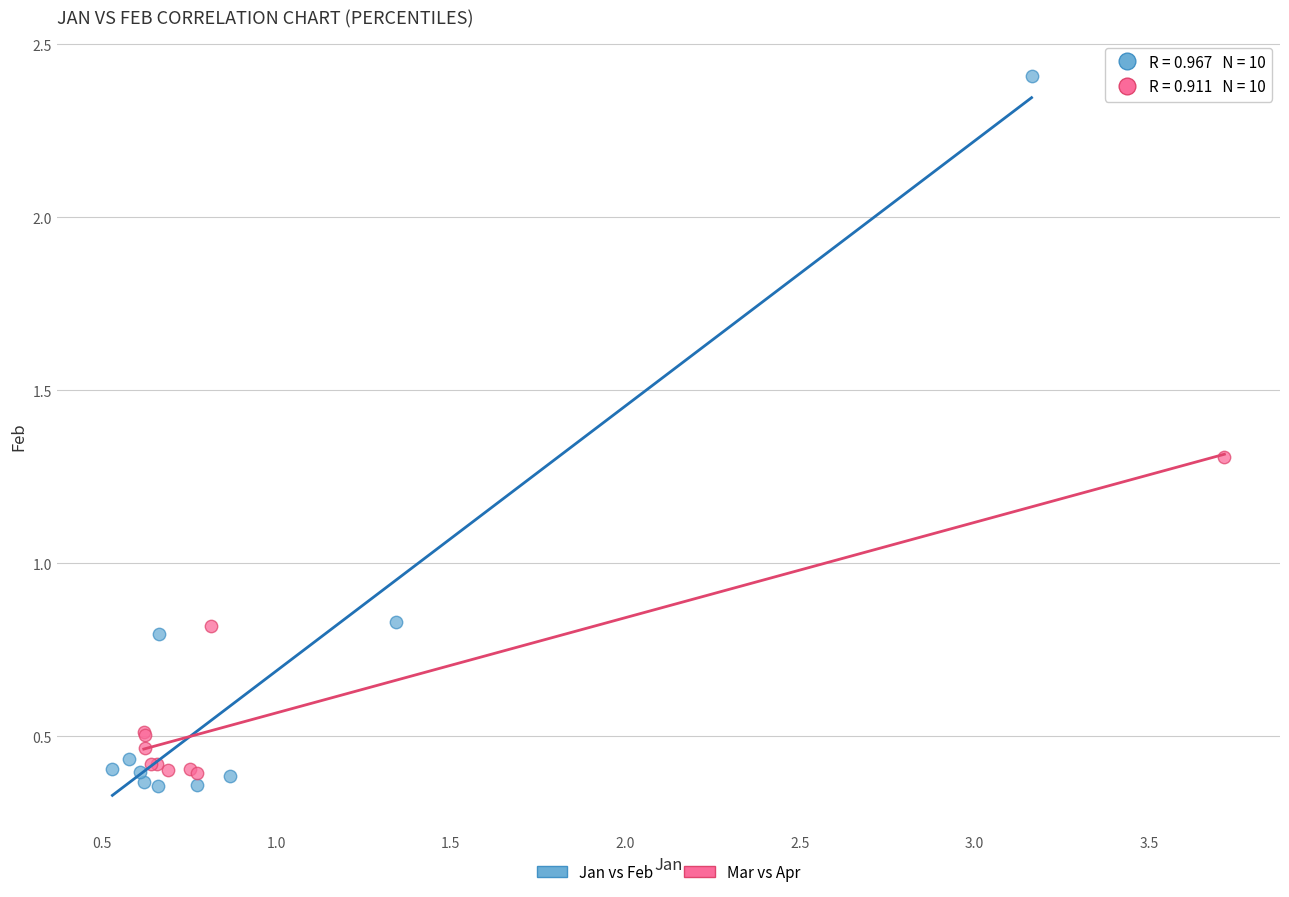

Which series has the widest spread of Y values?

Jan vs Feb